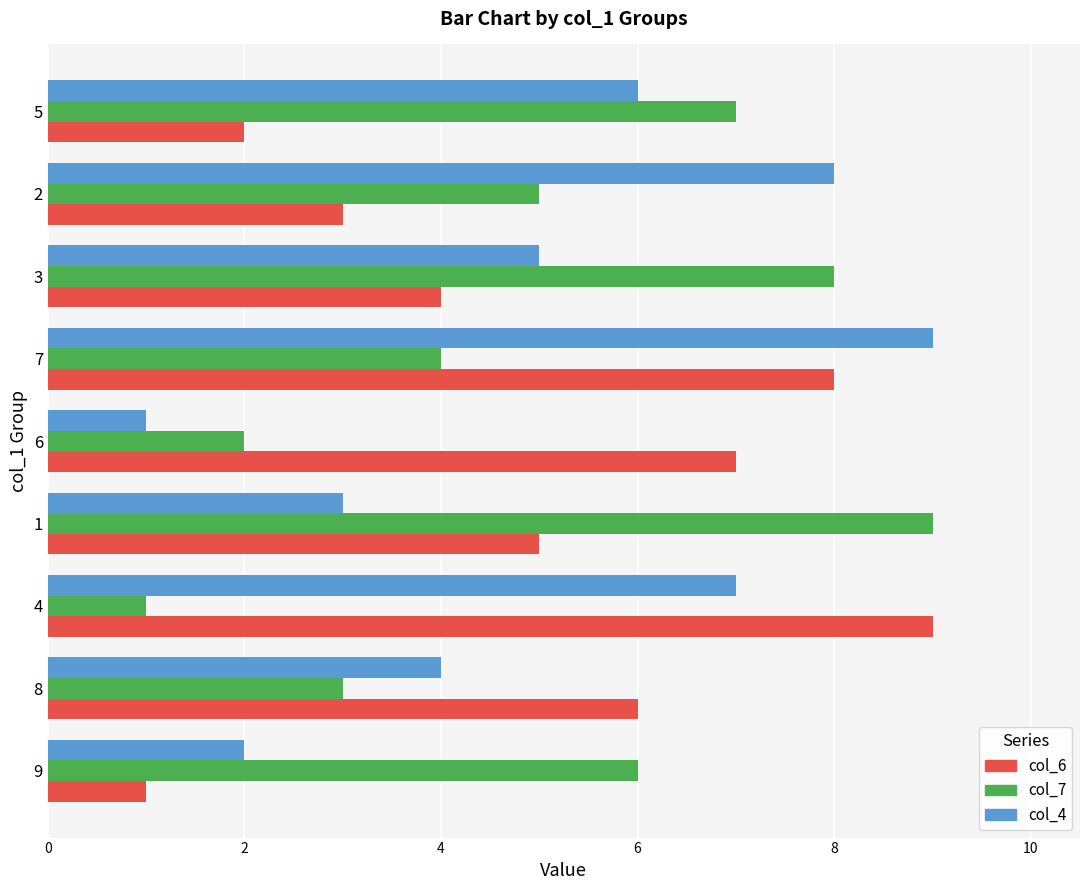

How many values in the col_7 series are below 5?

4